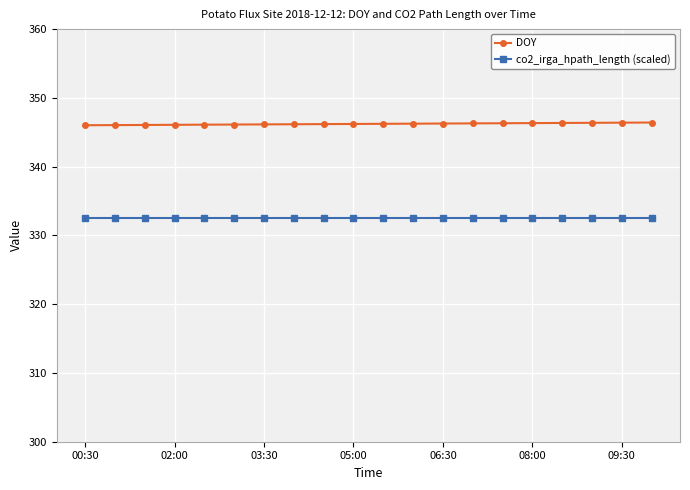

Rank the series by their average value, from lowest to highest.

co2_irga_hpath_length (scaled), DOY